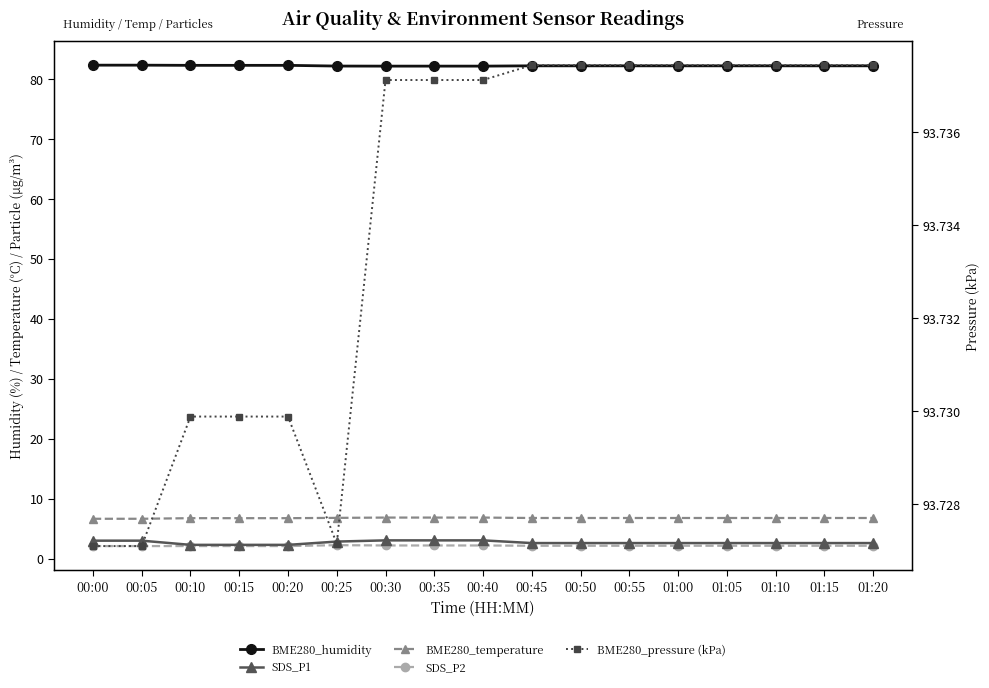

True or false: BME280_humidity has more than 1 points higher than both neighbors.

False